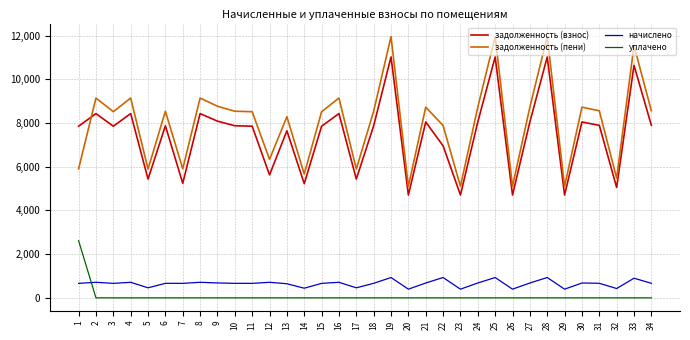

The value of задолженность (пени) at 6 is 8536.2. True or false?

True